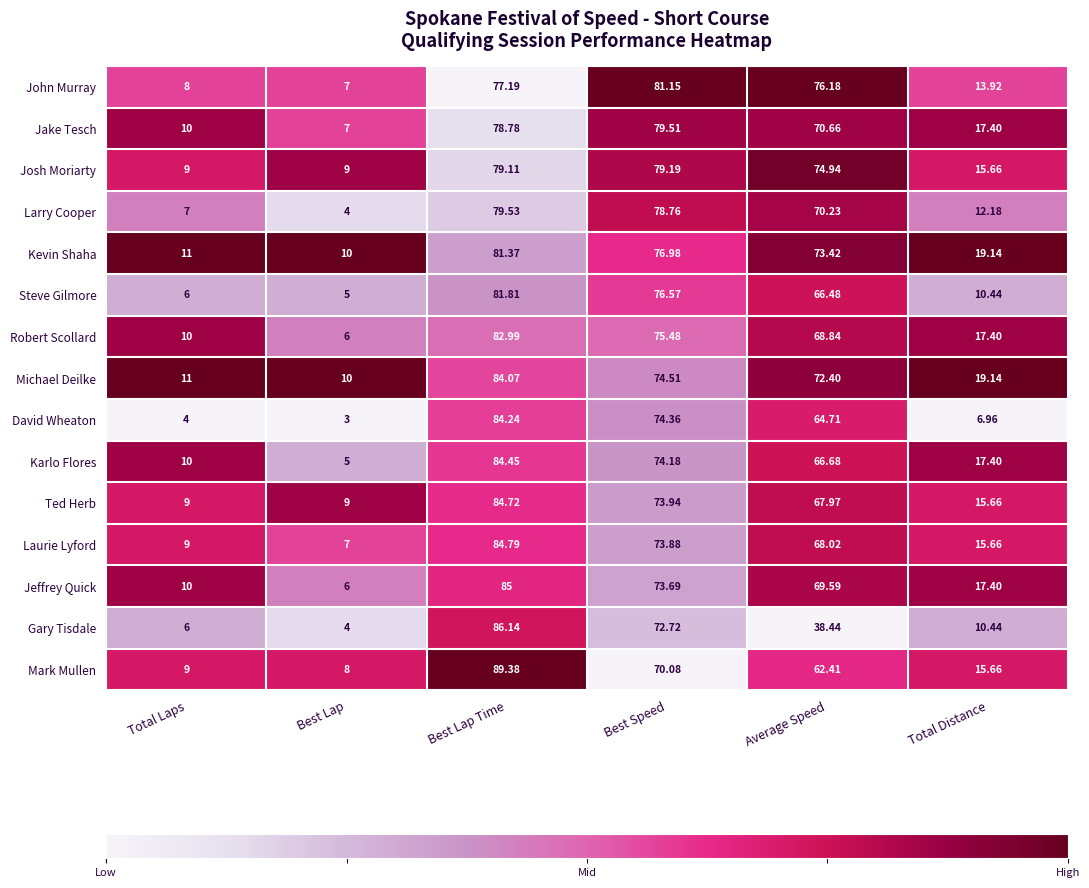

Rank the series by their maximum value, from lowest to highest.

Josh Moriarty, Jake Tesch, Larry Cooper, John Murray, Kevin Shaha, Steve Gilmore, Robert Scollard, Michael Deilke, David Wheaton, Karlo Flores, Ted Herb, Laurie Lyford, Jeffrey Quick, Gary Tisdale, Mark Mullen